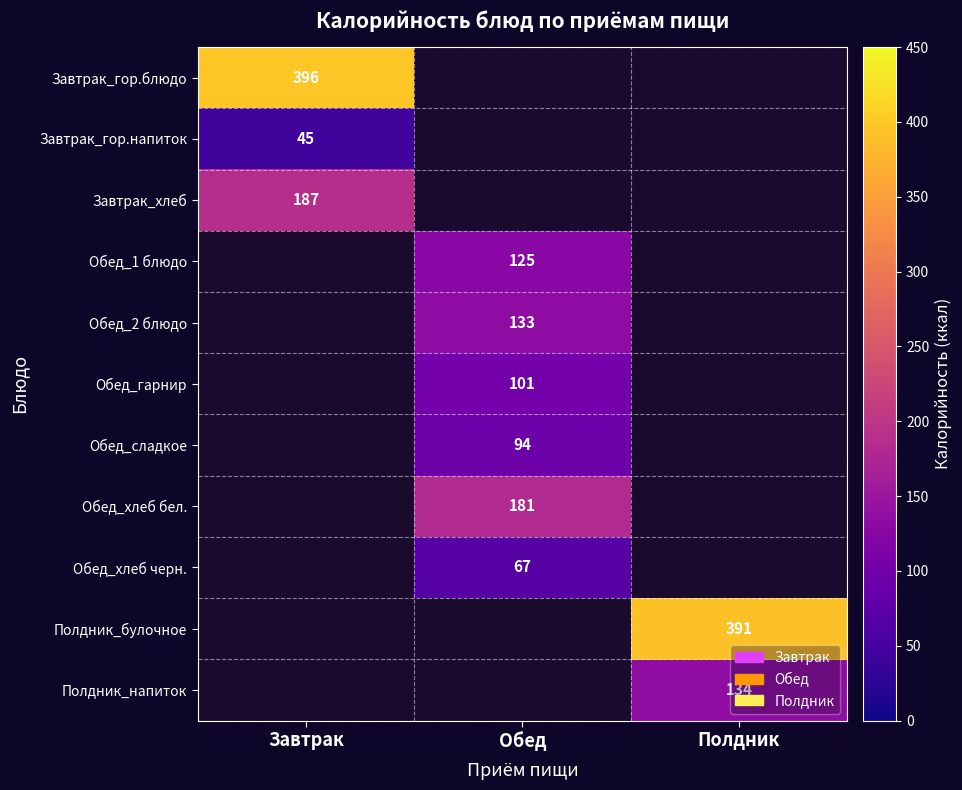

Count the number of data series in this chart.

11